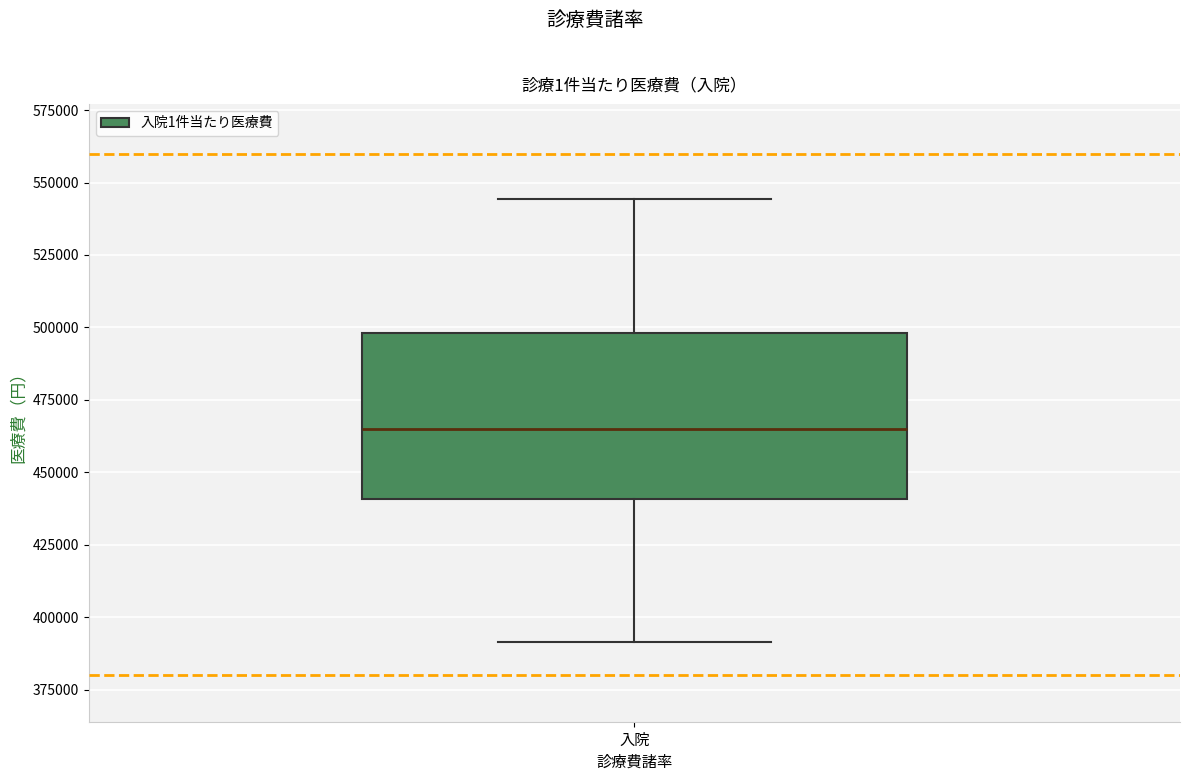

Where does the lower whisker of the box for 入院 end on the y-axis? The values are not printed on the chart, so give them approximately, as read against the axis.

390000